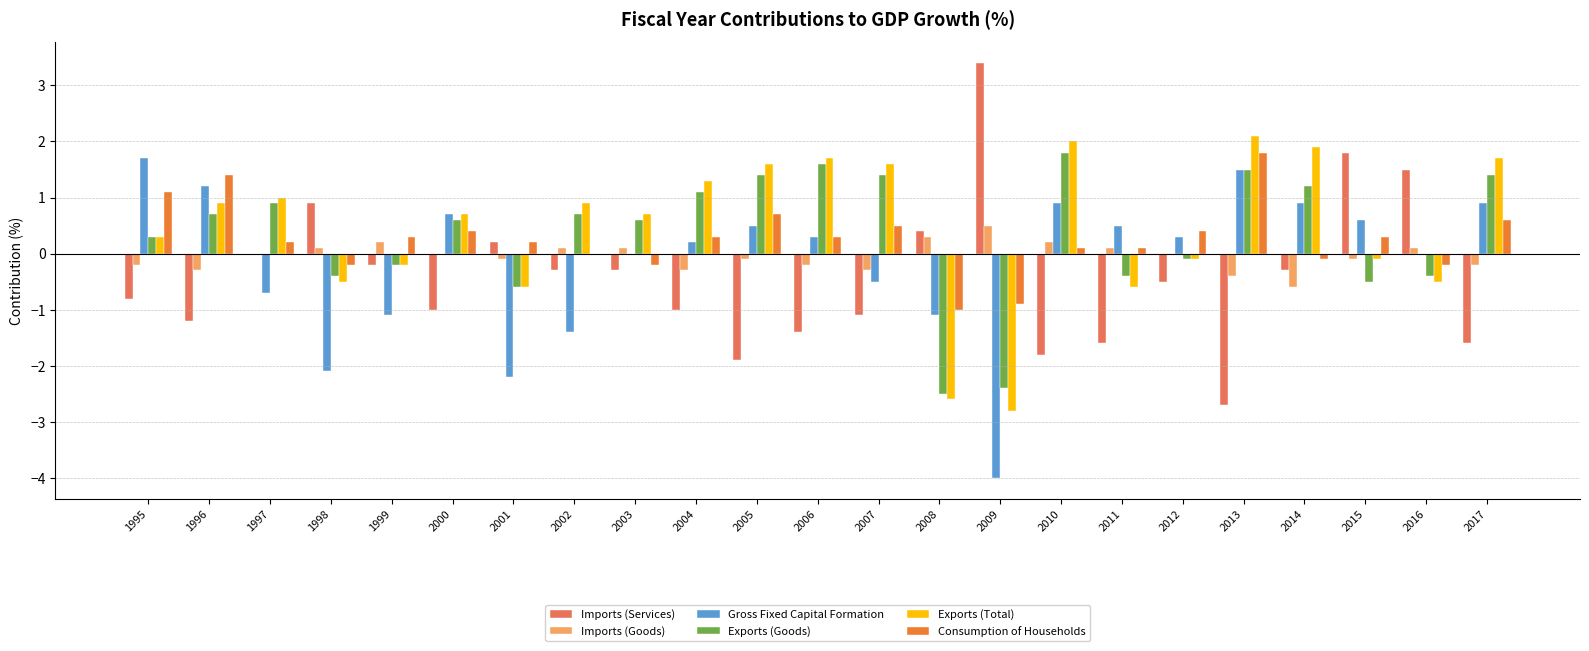

Reading left to right, what are all the values shown in this chart?

Imports (Services): 1995=-0.8	1996=-1.2	1997=0.0	1998=0.9	1999=-0.2	2000=-1.0	2001=0.2	2002=-0.3	2003=-0.3	2004=-1.0	2005=-1.9	2006=-1.4	2007=-1.1	2008=0.4	2009=3.4	2010=-1.8	2011=-1.6	2012=-0.5	2013=-2.7	2014=-0.3	2015=1.8	2016=1.5	2017=-1.6
Imports (Goods): 1995=-0.2	1996=-0.3	1997=0.0	1998=0.1	1999=0.2	2000=0.0	2001=-0.1	2002=0.1	2003=0.1	2004=-0.3	2005=-0.1	2006=-0.2	2007=-0.3	2008=0.3	2009=0.5	2010=0.2	2011=0.1	2012=0.0	2013=-0.4	2014=-0.6	2015=-0.1	2016=0.1	2017=-0.2
Gross Fixed Capital Formation: 1995=1.7	1996=1.2	1997=-0.7	1998=-2.1	1999=-1.1	2000=0.7	2001=-2.2	2002=-1.4	2003=0.0	2004=0.2	2005=0.5	2006=0.3	2007=-0.5	2008=-1.1	2009=-4.0	2010=0.9	2011=0.5	2012=0.3	2013=1.5	2014=0.9	2015=0.6	2016=0.0	2017=0.9
Exports (Goods): 1995=0.3	1996=0.7	1997=0.9	1998=-0.4	1999=-0.2	2000=0.6	2001=-0.6	2002=0.7	2003=0.6	2004=1.1	2005=1.4	2006=1.6	2007=1.4	2008=-2.5	2009=-2.4	2010=1.8	2011=-0.4	2012=-0.1	2013=1.5	2014=1.2	2015=-0.5	2016=-0.4	2017=1.4
Exports (Total): 1995=0.3	1996=0.9	1997=1.0	1998=-0.5	1999=-0.2	2000=0.7	2001=-0.6	2002=0.9	2003=0.7	2004=1.3	2005=1.6	2006=1.7	2007=1.6	2008=-2.6	2009=-2.8	2010=2.0	2011=-0.6	2012=-0.1	2013=2.1	2014=1.9	2015=-0.1	2016=-0.5	2017=1.7
Consumption of Households: 1995=1.1	1996=1.4	1997=0.2	1998=-0.2	1999=0.3	2000=0.4	2001=0.2	2002=0.0	2003=-0.2	2004=0.3	2005=0.7	2006=0.3	2007=0.5	2008=-1.0	2009=-0.9	2010=0.1	2011=0.1	2012=0.4	2013=1.8	2014=-0.1	2015=0.3	2016=-0.2	2017=0.6